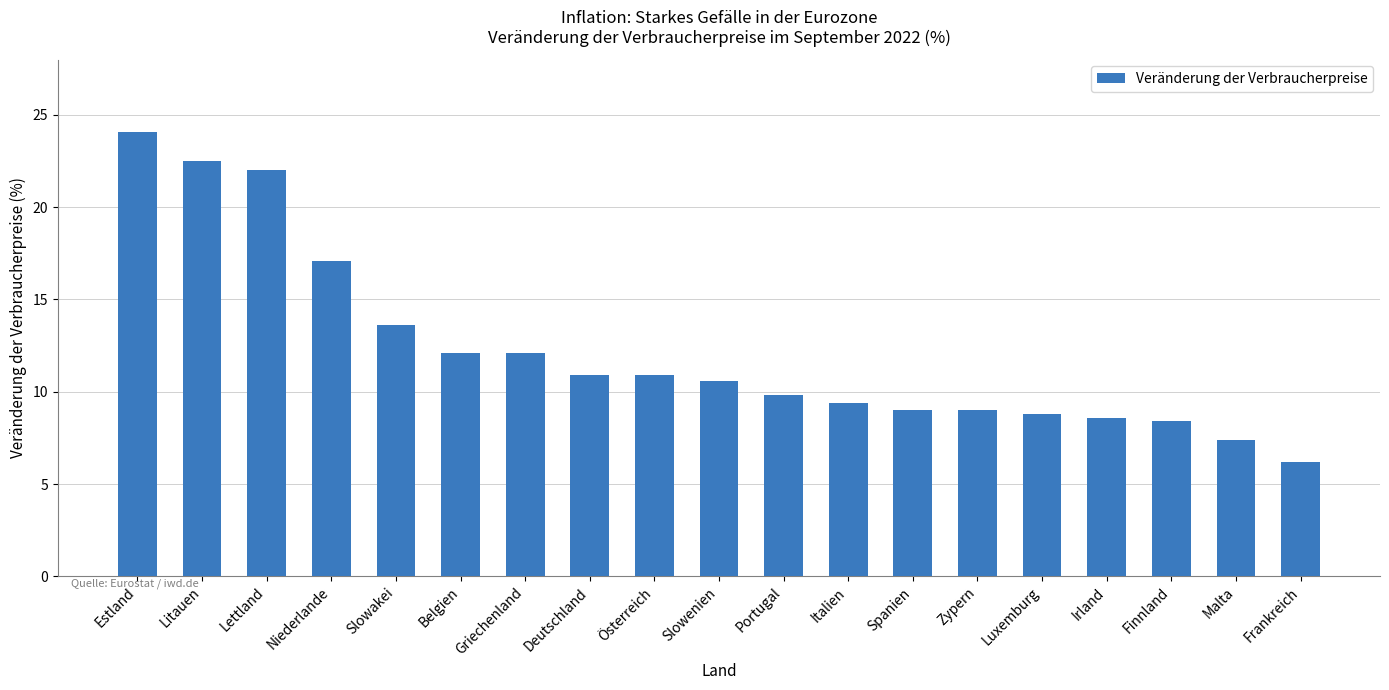

What is the ratio of the value at Finnland to the value at Deutschland?

0.8